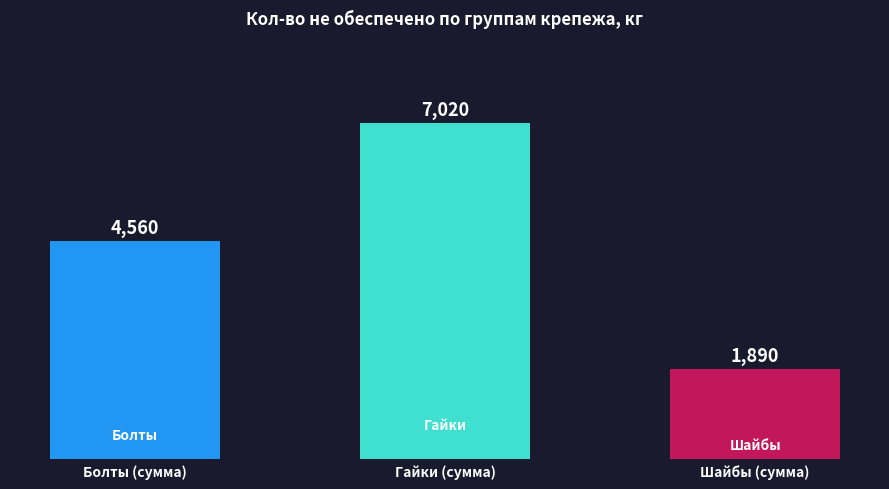

What is the difference between the maximum and minimum values?

5130